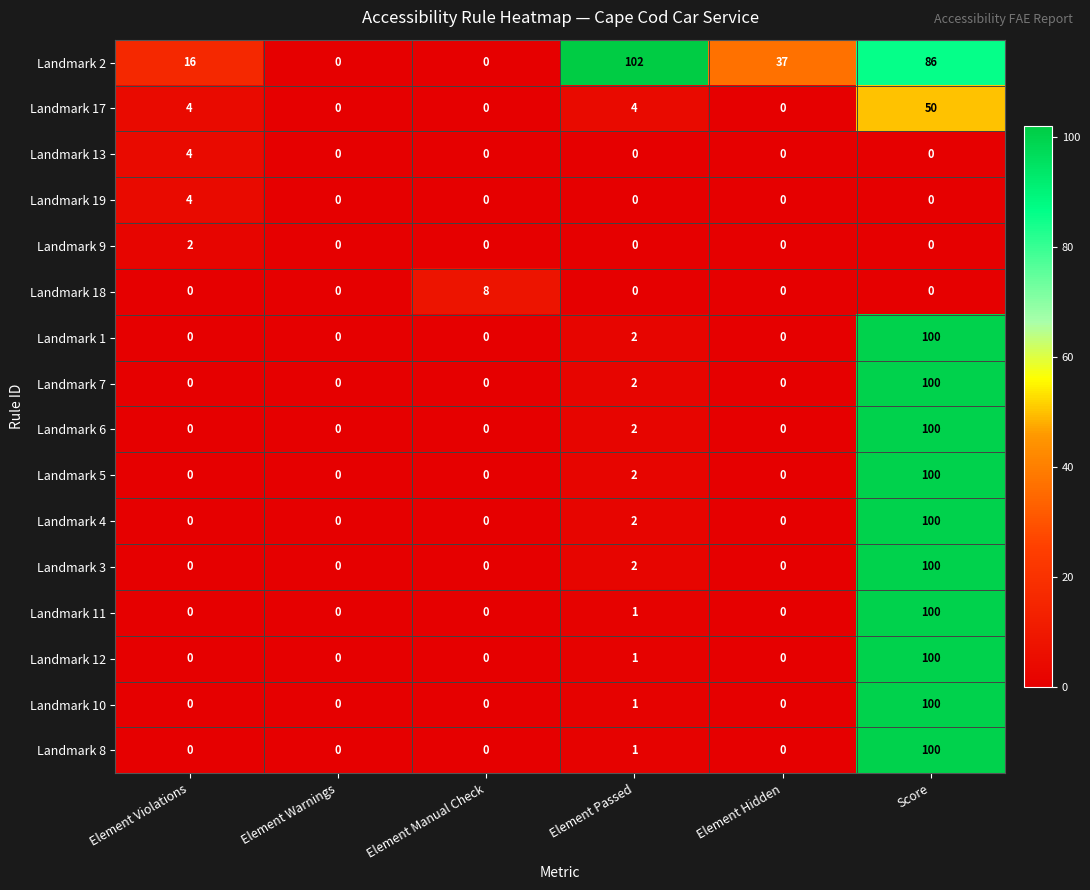

What is the greatest value displayed?

102